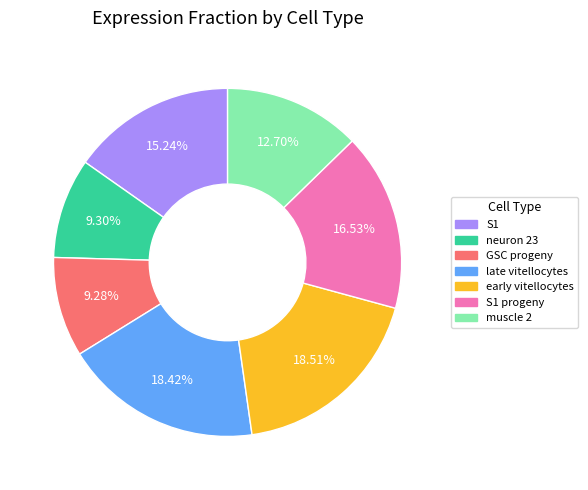

Does any single category account for the majority?

No